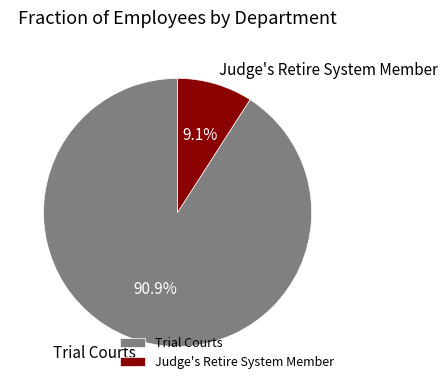

Which has a higher value, Judge's Retire System Member or Trial Courts?

Trial Courts